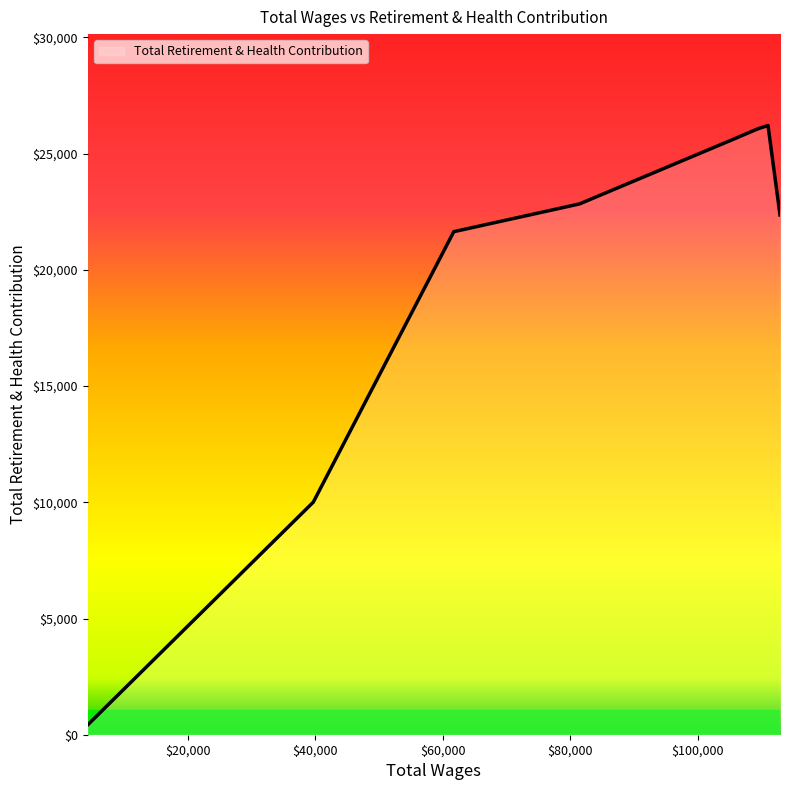

How many lines are shown in the chart?

1